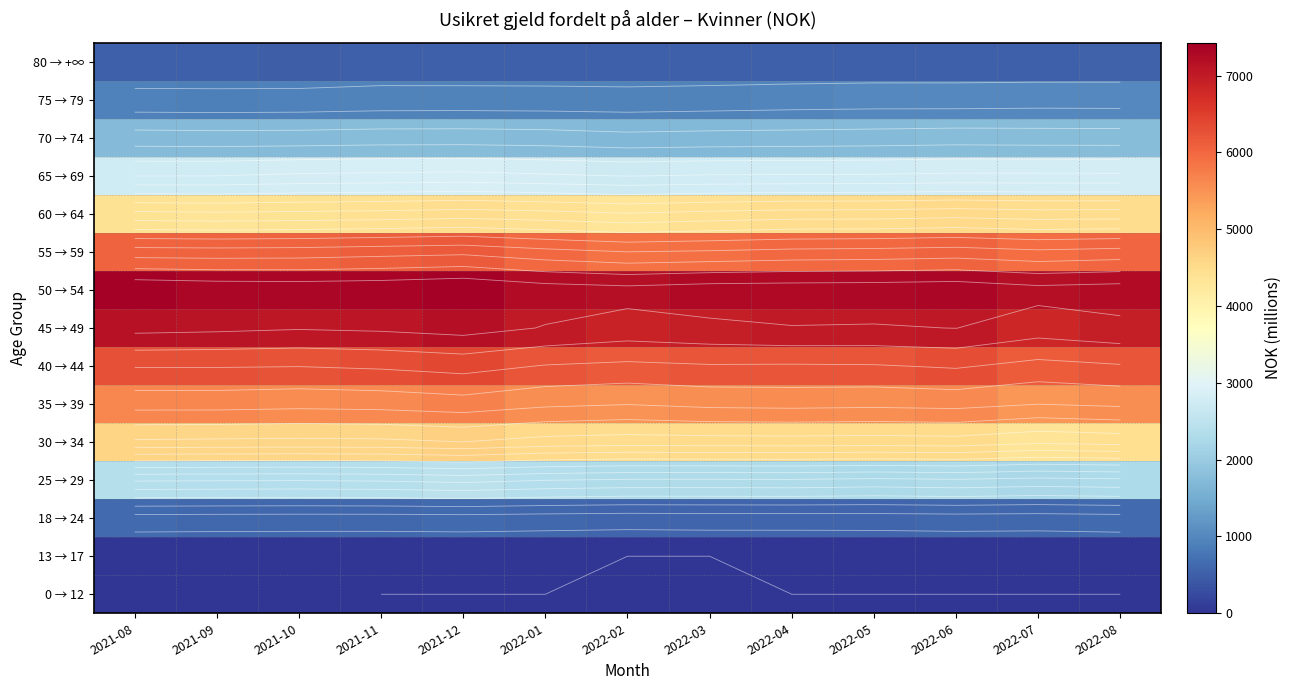

List the labels in order of 50 → 54 value, largest first.

2021-12, 2021-08, 2021-11, 2021-09, 2022-06, 2021-10, 2022-05, 2022-04, 2022-03, 2022-01, 2022-08, 2022-07, 2022-02